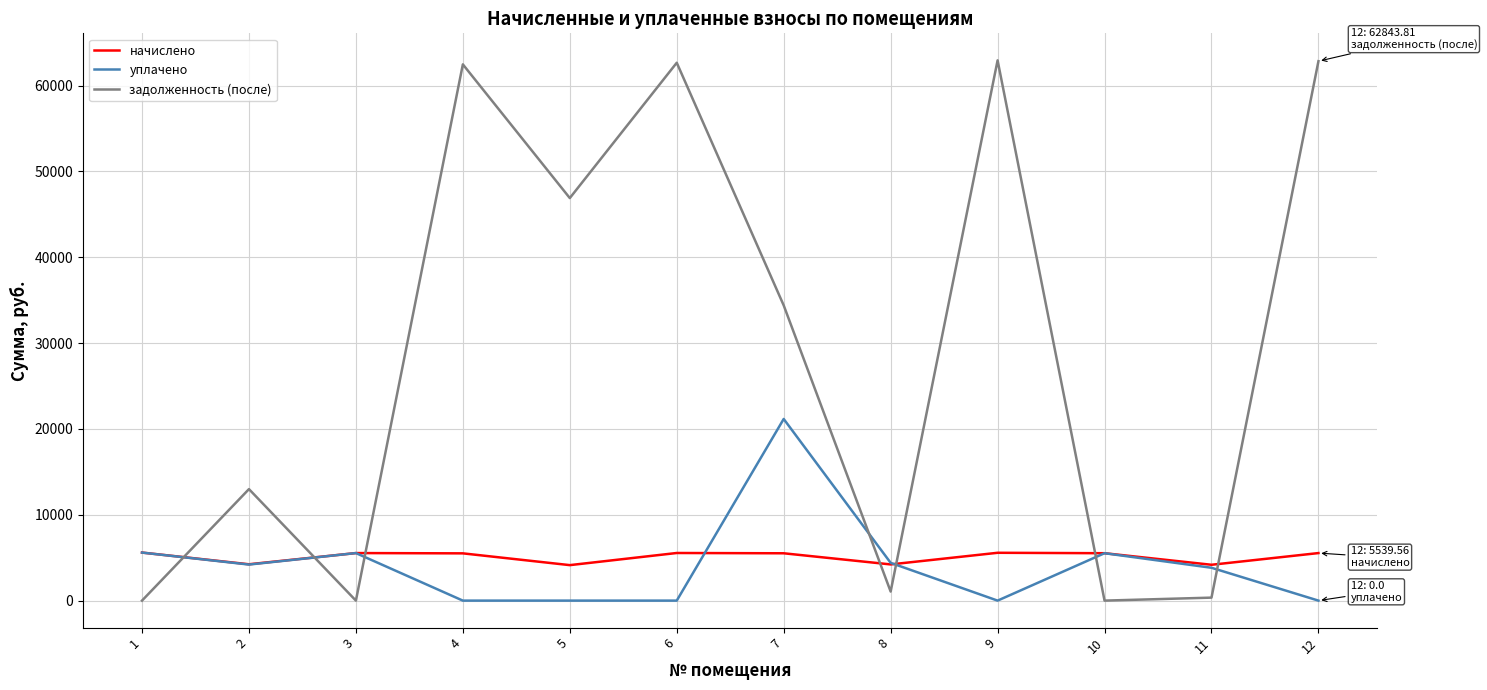

What is the greatest value displayed?

62942.9